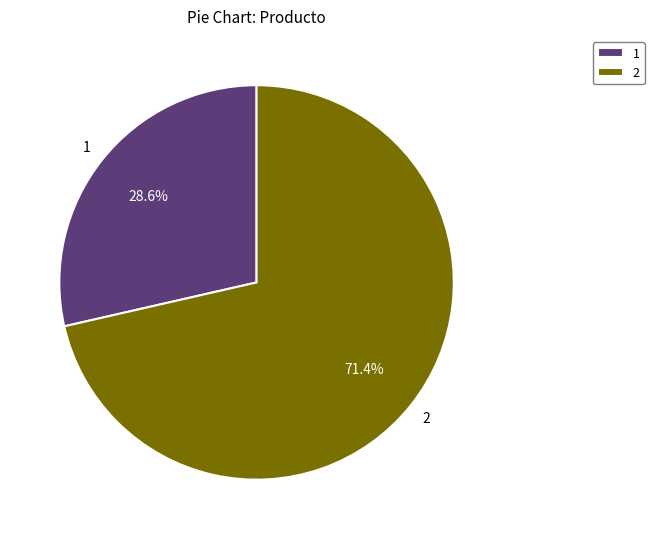

Approximately how many times larger is the value at 2 compared to 1?

2.5